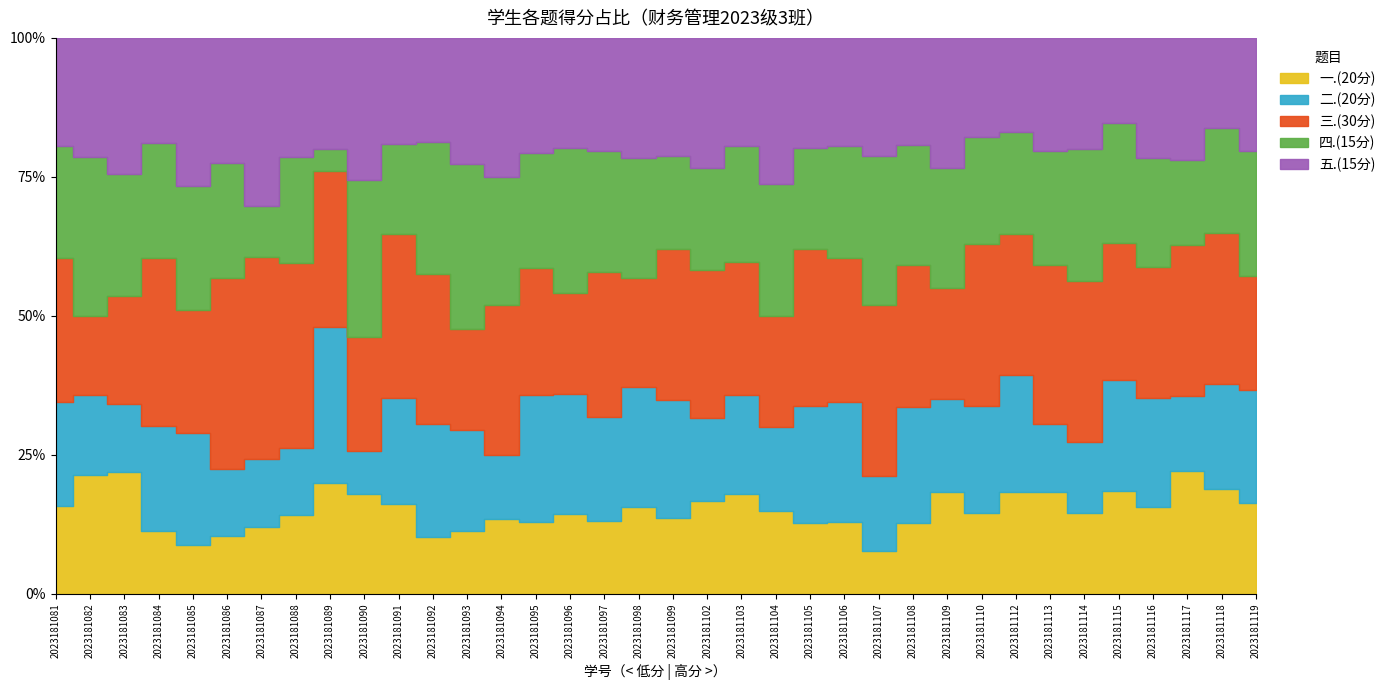

How many series are shown in this chart?

5